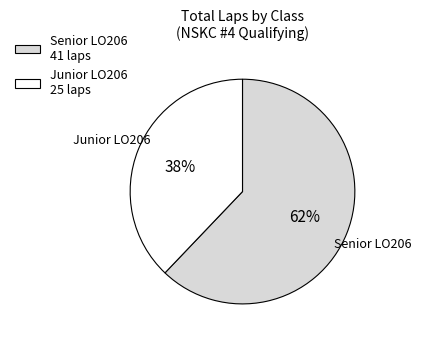

What is the ratio of the value at Junior LO206 25 laps to the value at Senior LO206 41 laps?

0.6